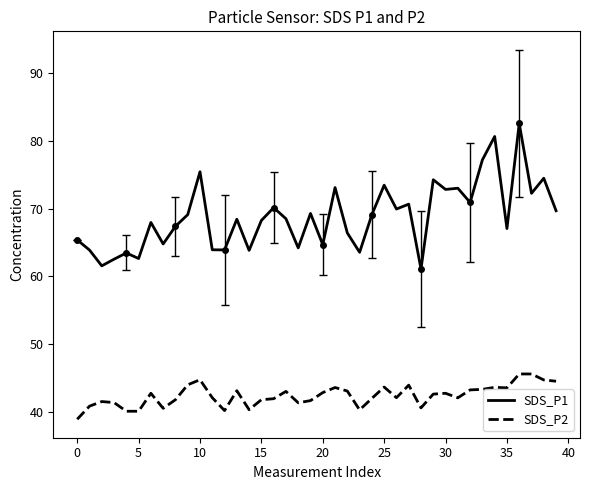

Count the number of categories in the chart.

40